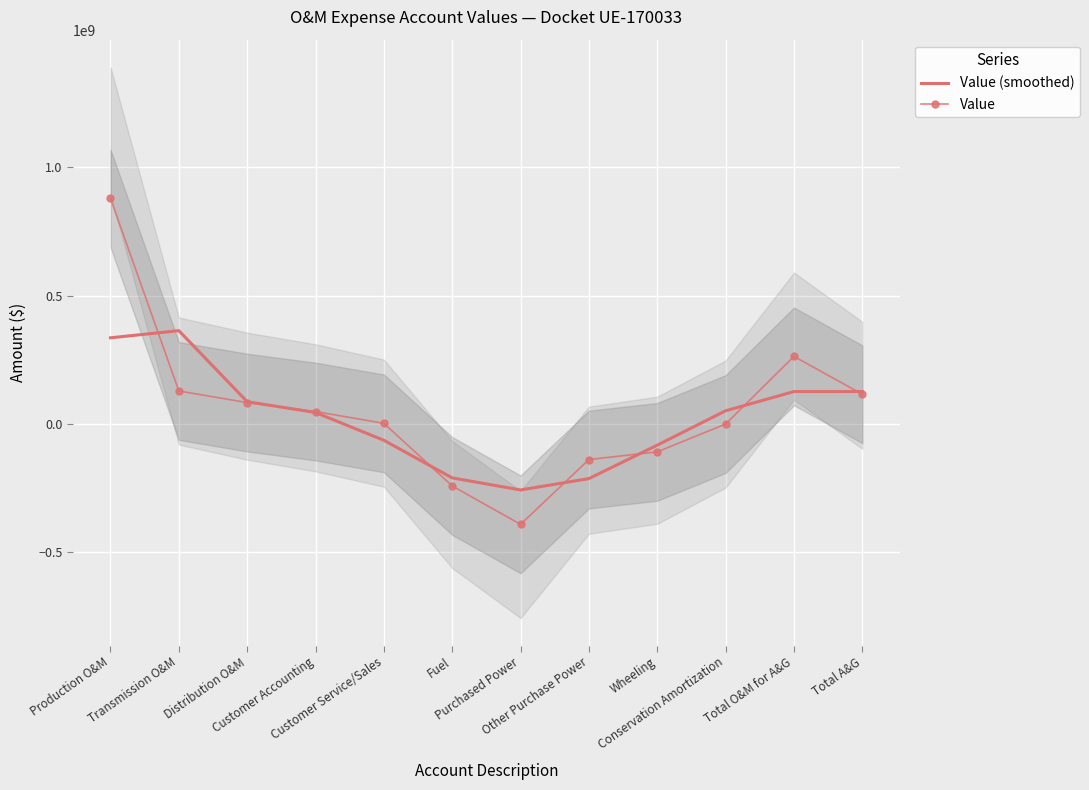

What is the maximum value shown in the chart?

878332210.4